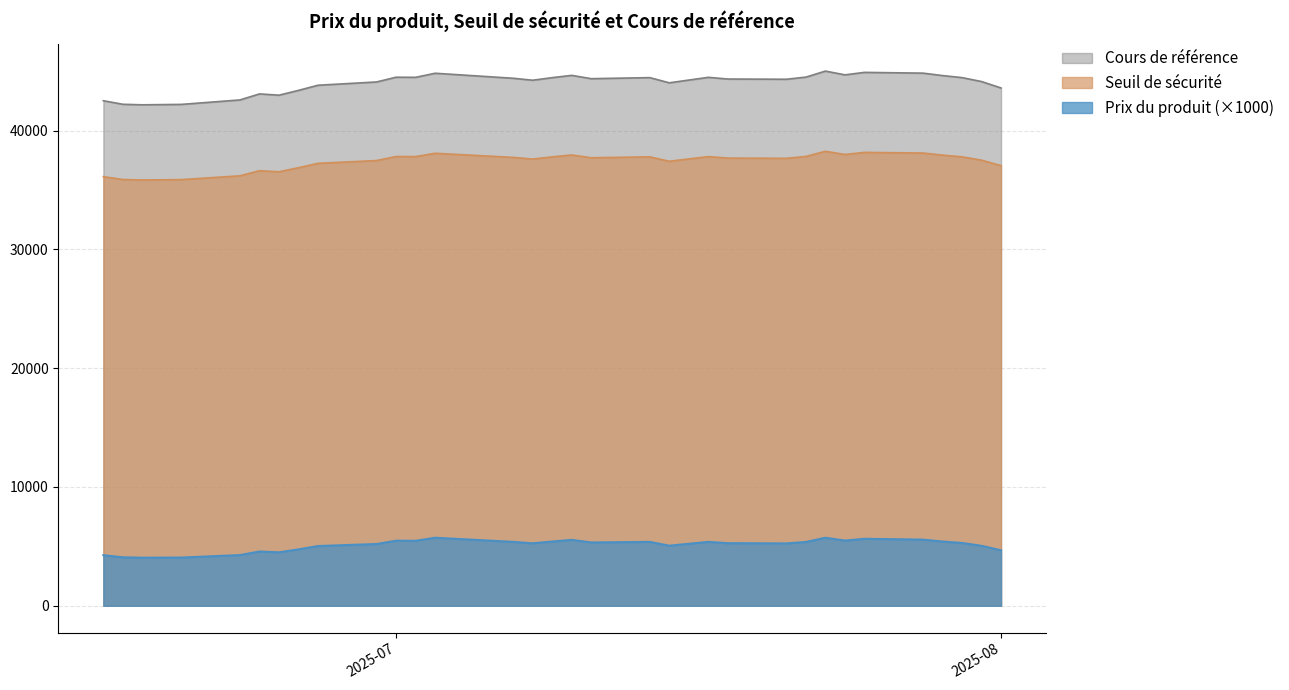

What is the smallest value displayed?

4050.0